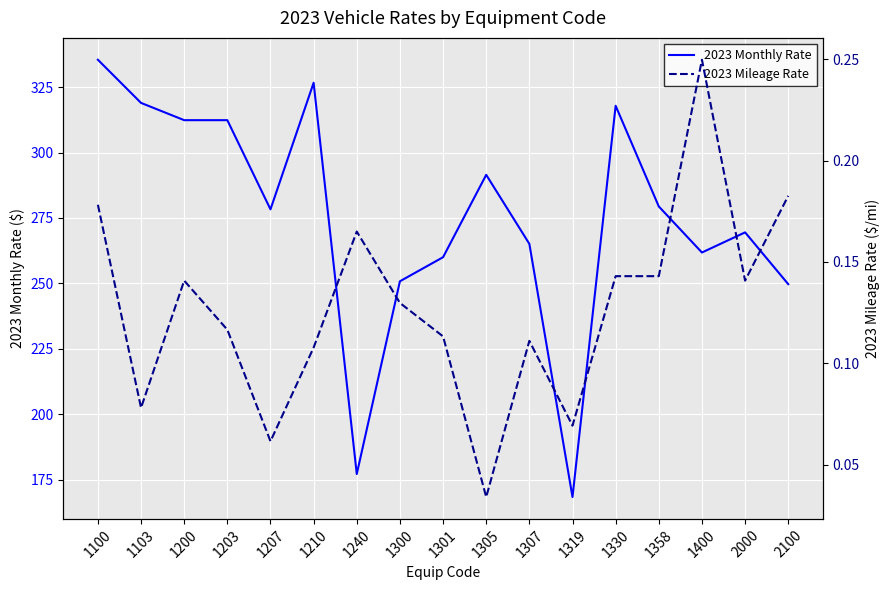

What is the difference between the maximum and minimum values in the 2023 Mileage Rate series?

0.2